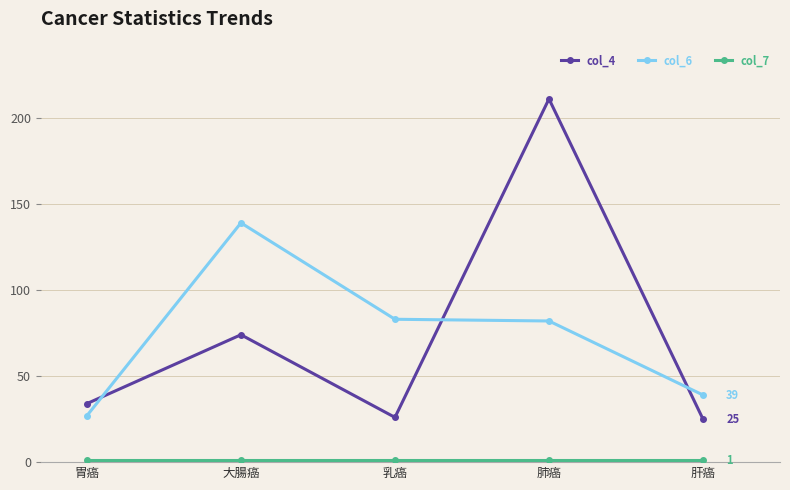

In col_4, how many points are lower than both neighbors (excluding endpoints)?

1